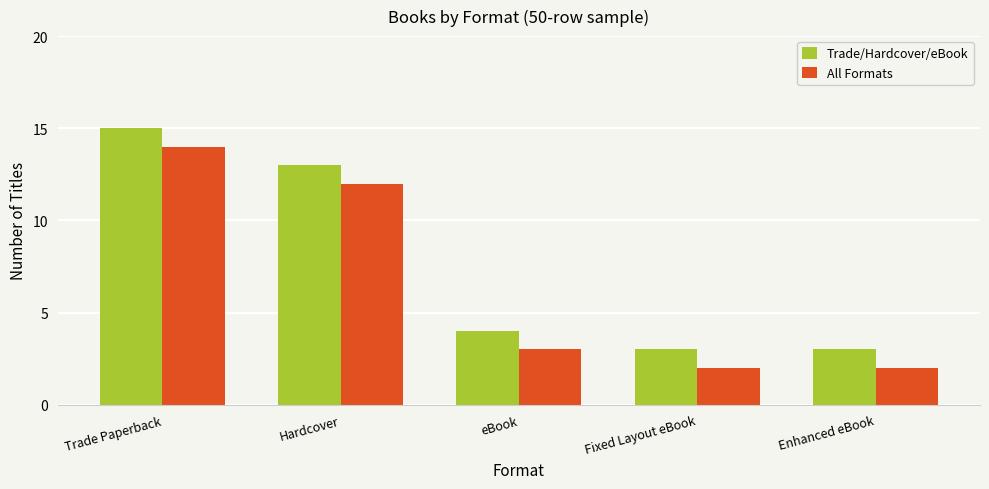

True or false: Trade/Hardcover/eBook has a value of 4 at eBook.

True